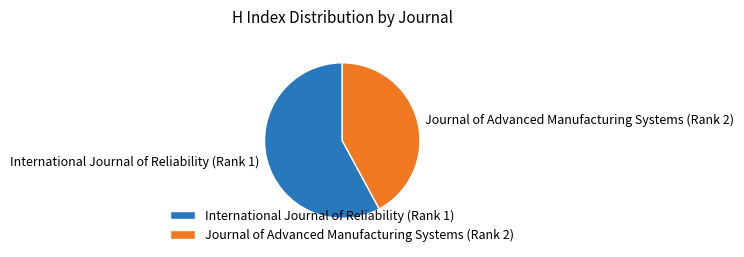

True or false: Journal of Advanced Manufacturing Systems (Rank 2) accounts for 42% of the total.

True